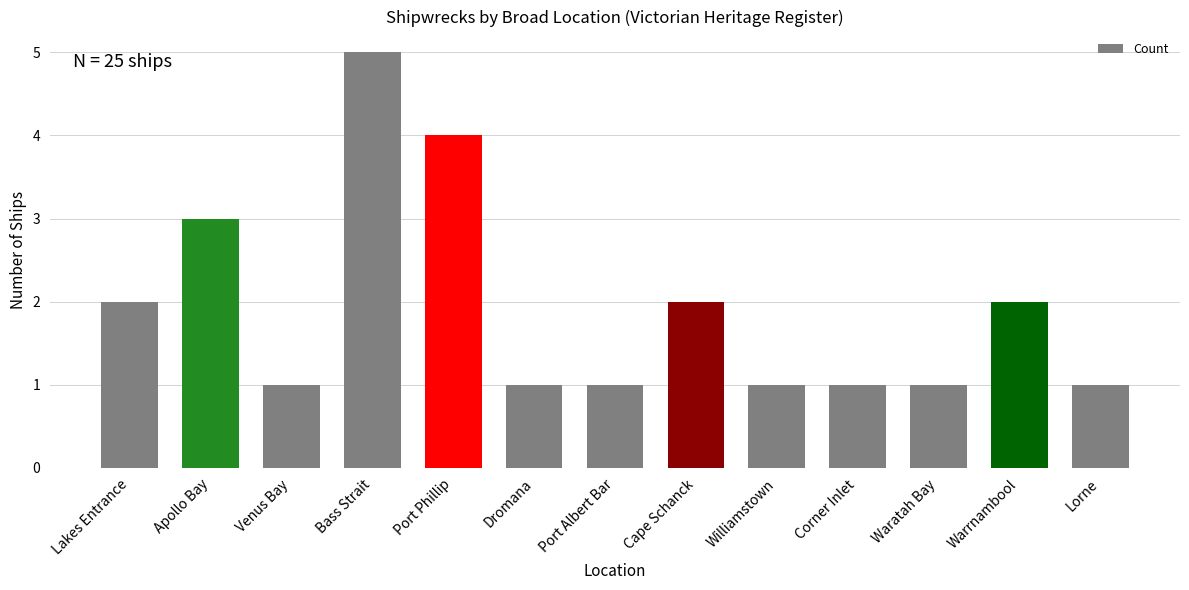

Are the bars grouped side by side (vs. stacked)?

No